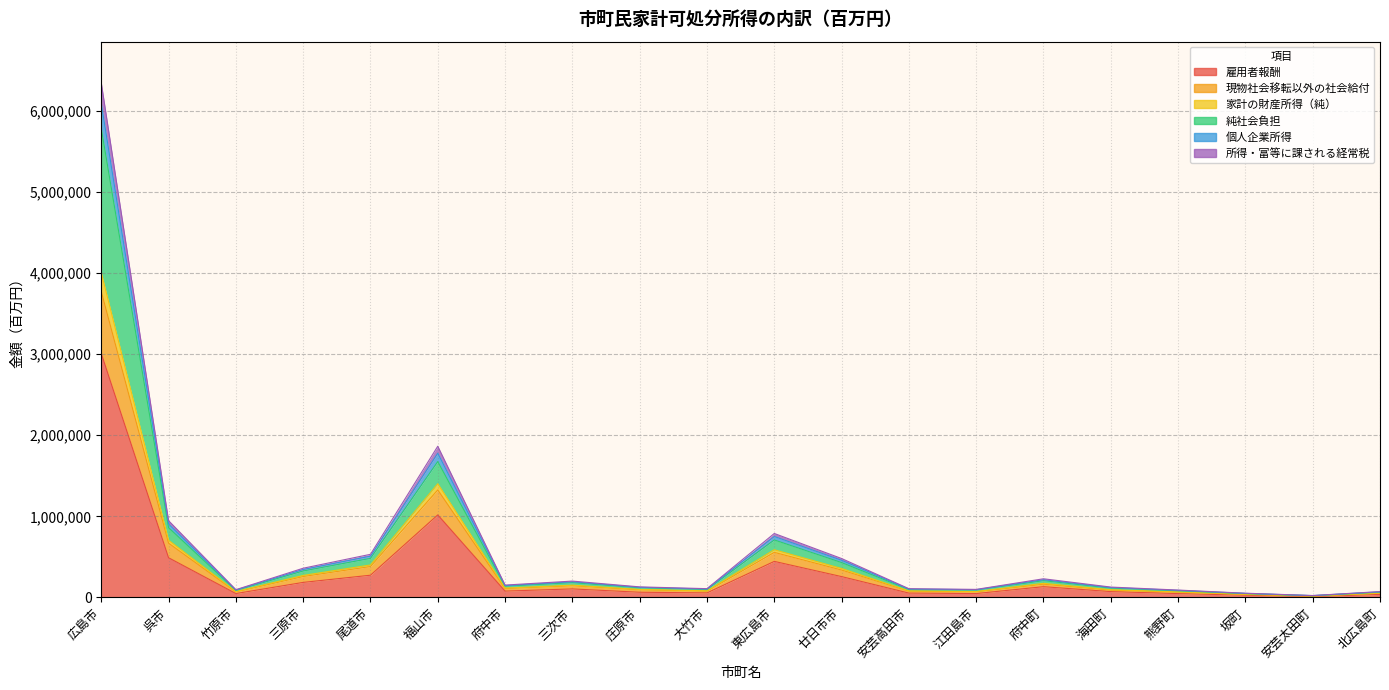

True or false: 家計の財産所得（純） and 現物社会移転以外の社会給付 cross at least once.

False